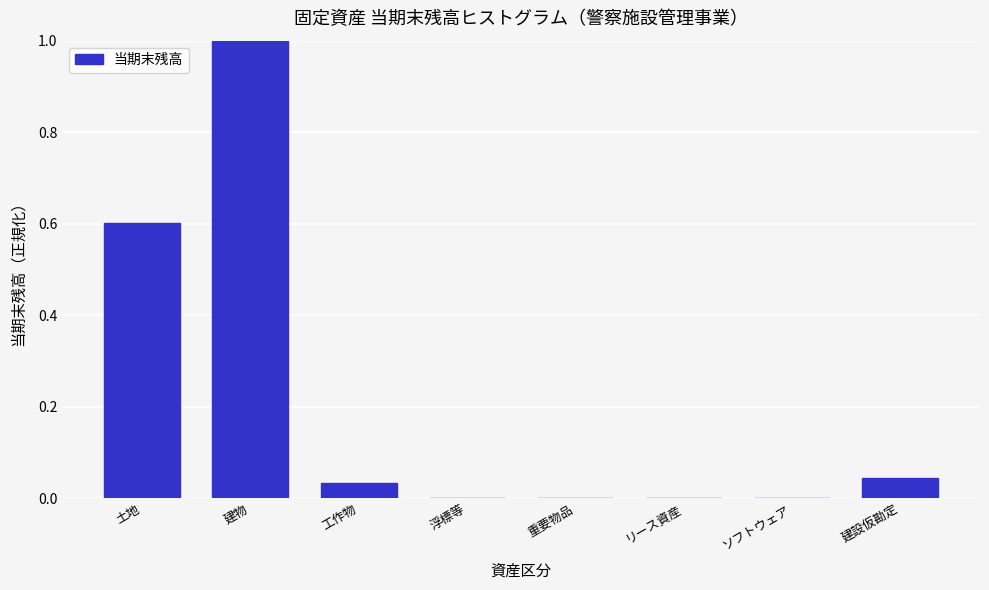

What is the maximum value shown in the chart?

1.0